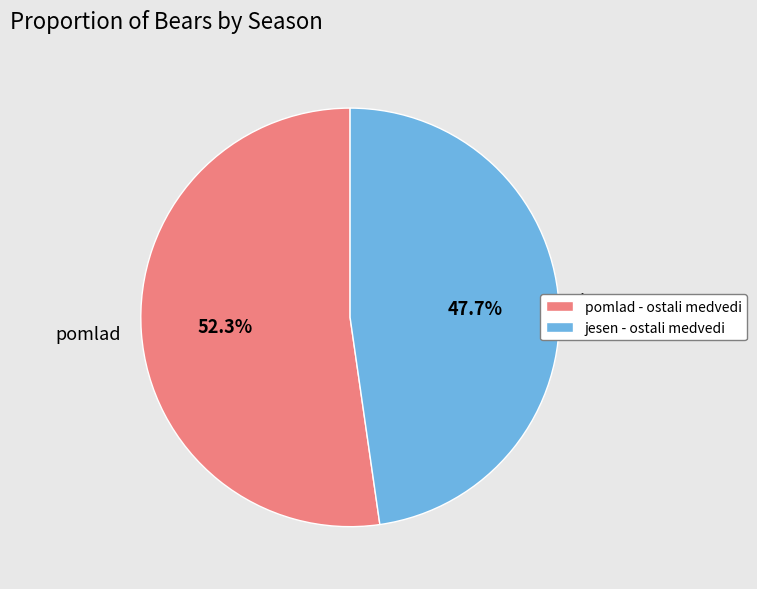

Which category accounts for the majority?

pomlad